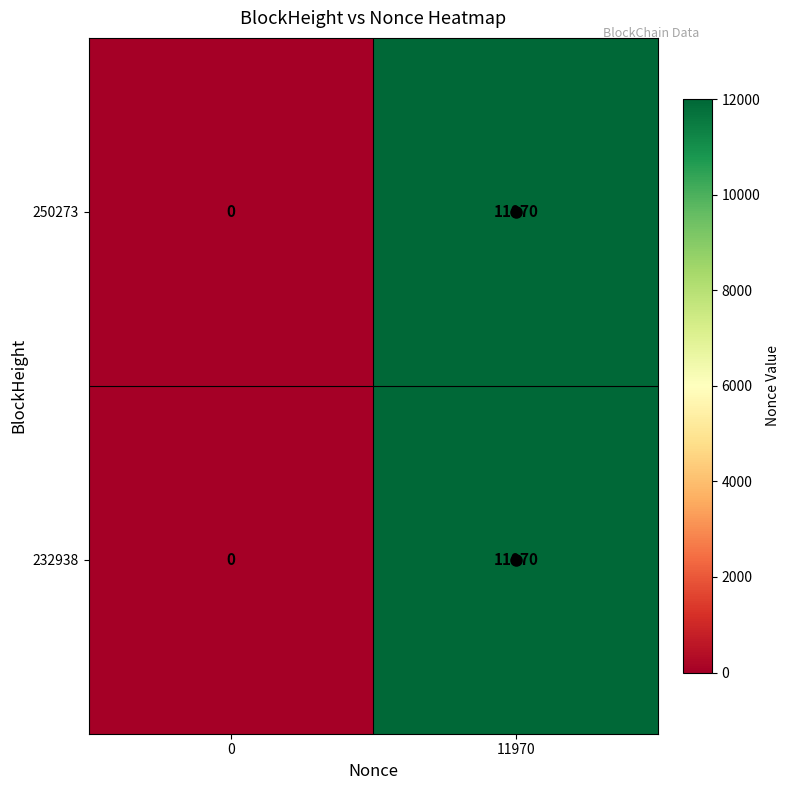

The 250273 series shows 18185 at 11970. True or false?

False